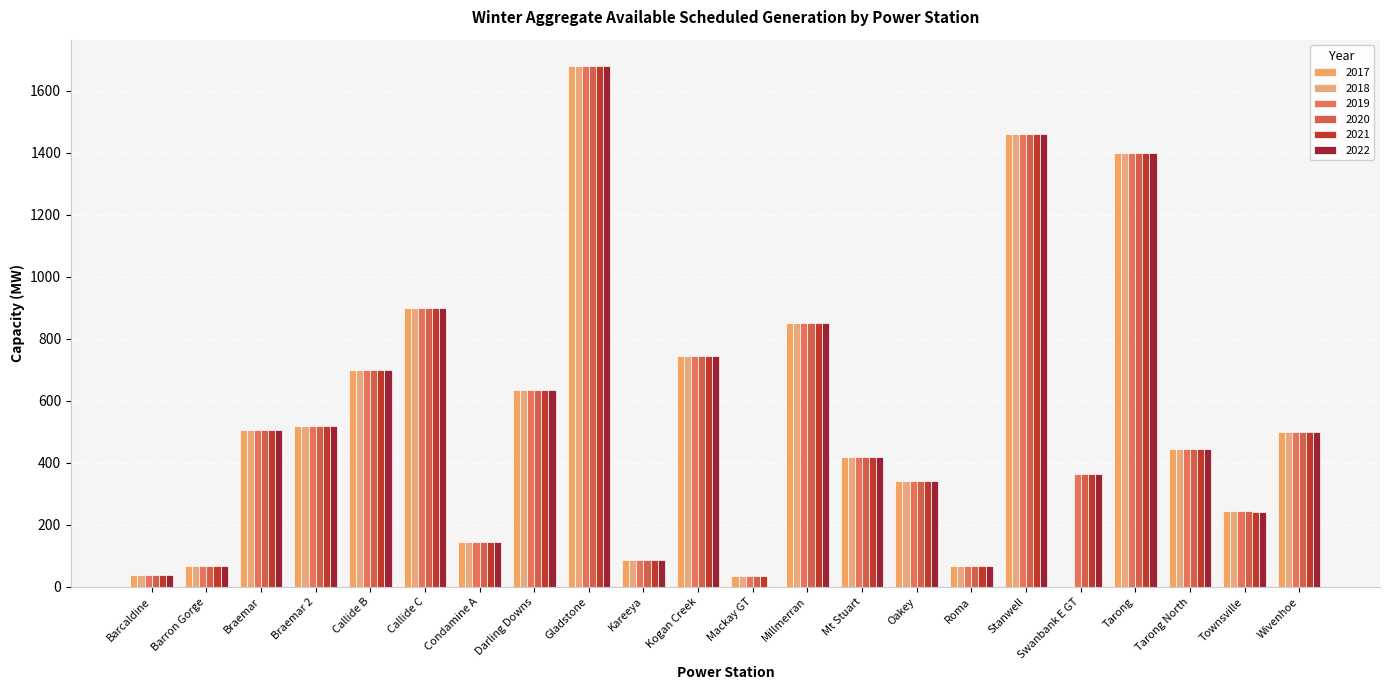

How many groups of bars are there?

22